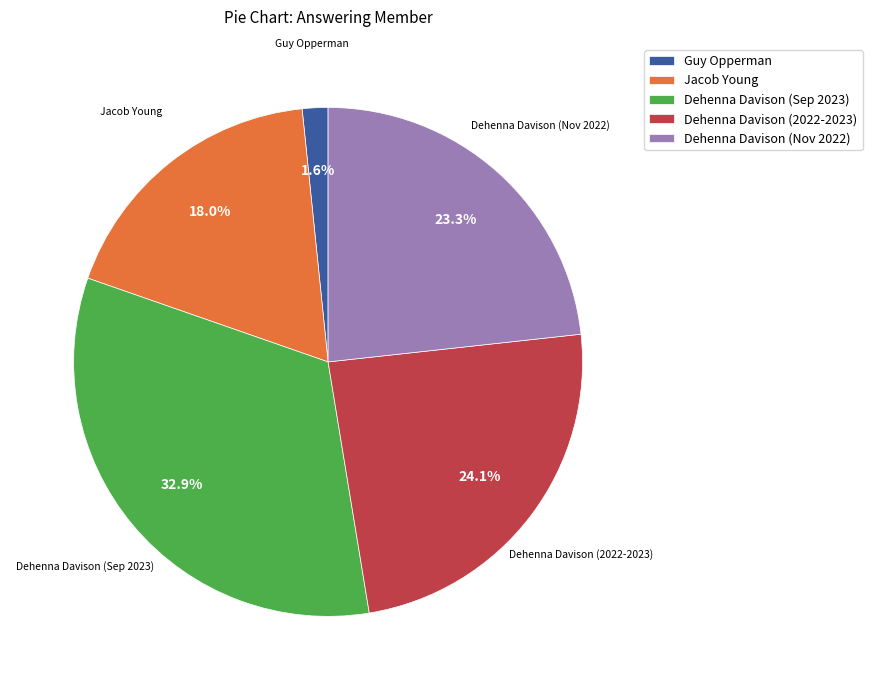

Count the number of slices in the pie.

5